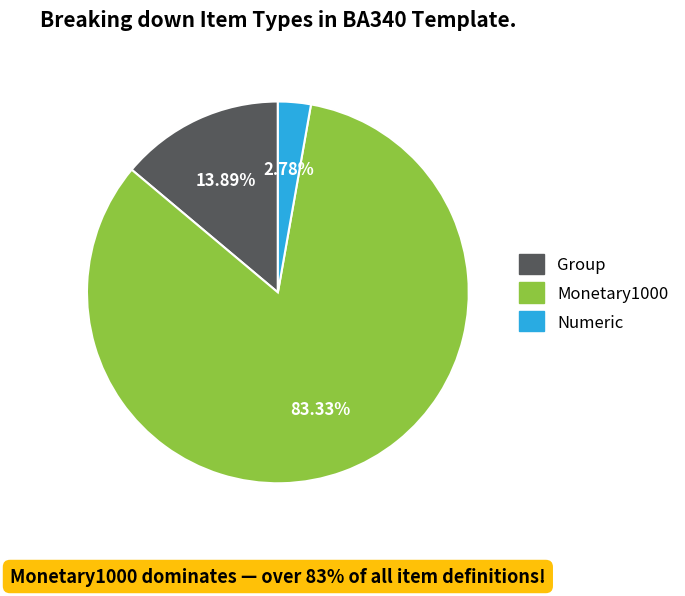

Approximately how many times larger is the value at Group compared to Numeric?

5.0